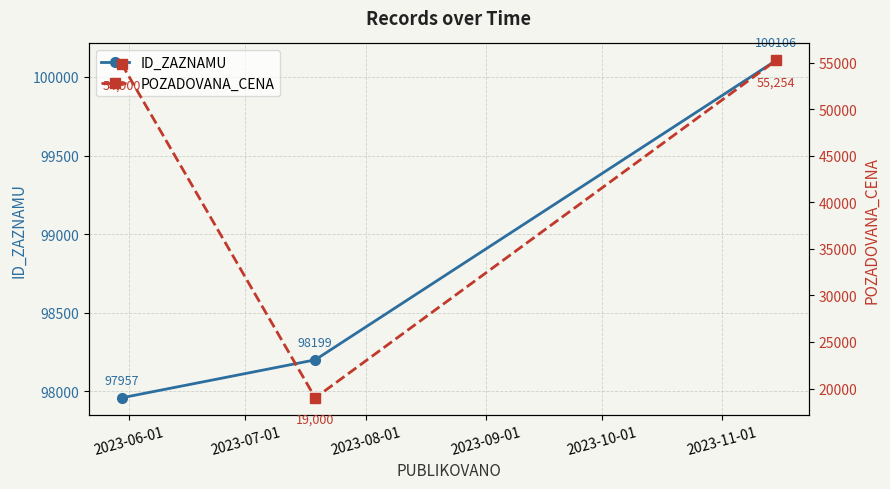

Is it true that POZADOVANA_CENA equals 19416 at 2023-08-01?

False